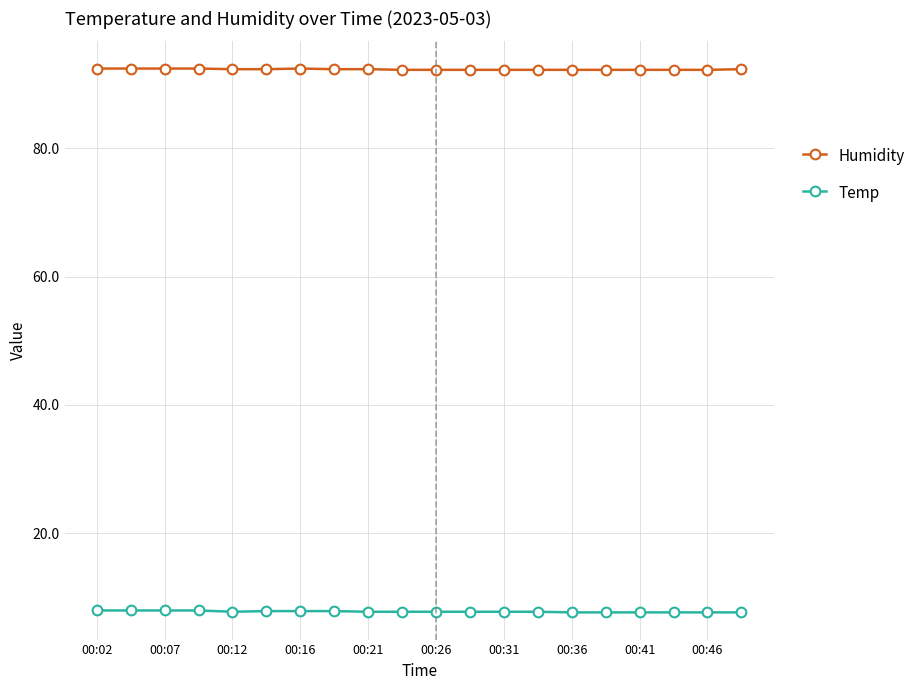

At how many categories does at least one series exceed 20?

20